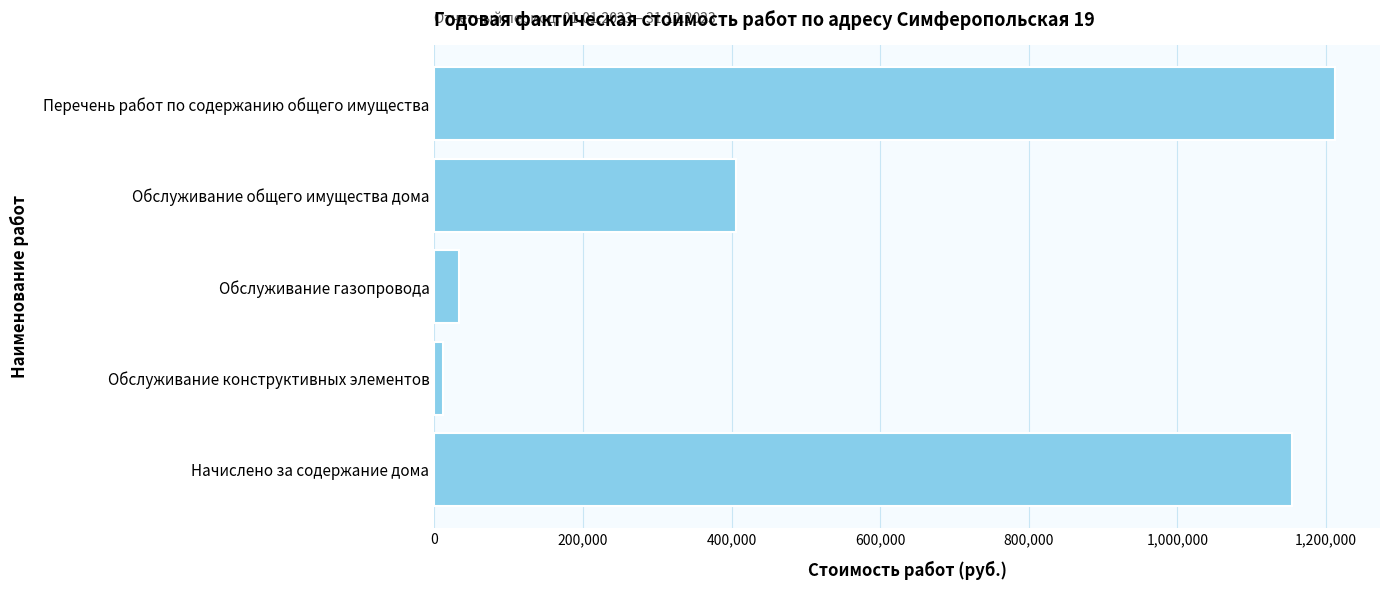

What is the change in value from Перечень работ по содержанию общего имущества to Обслуживание газопровода?

-1178923.8